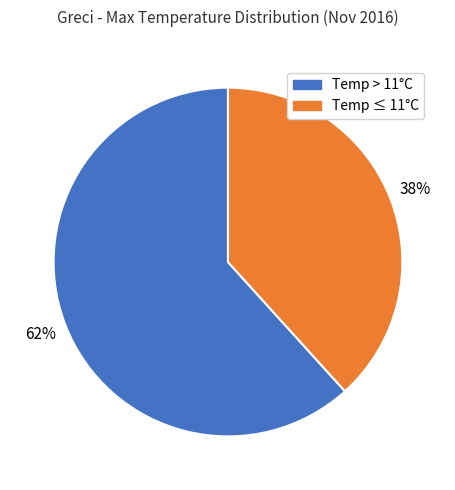

To the nearest percent, what is the combined percentage of Temp > 11°C and Temp ≤ 11°C?

100%